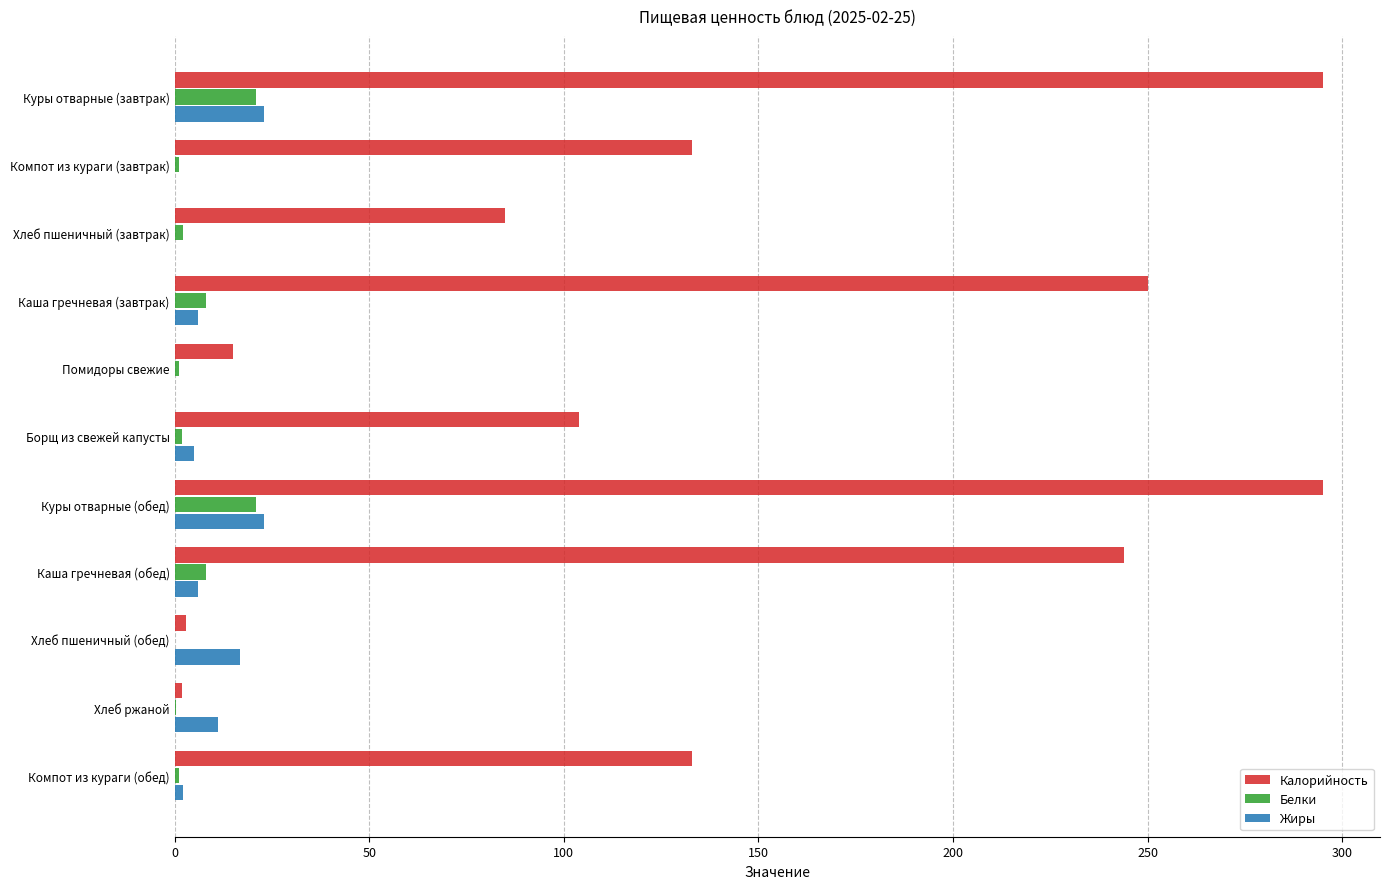

Count the number of categories in the chart.

11